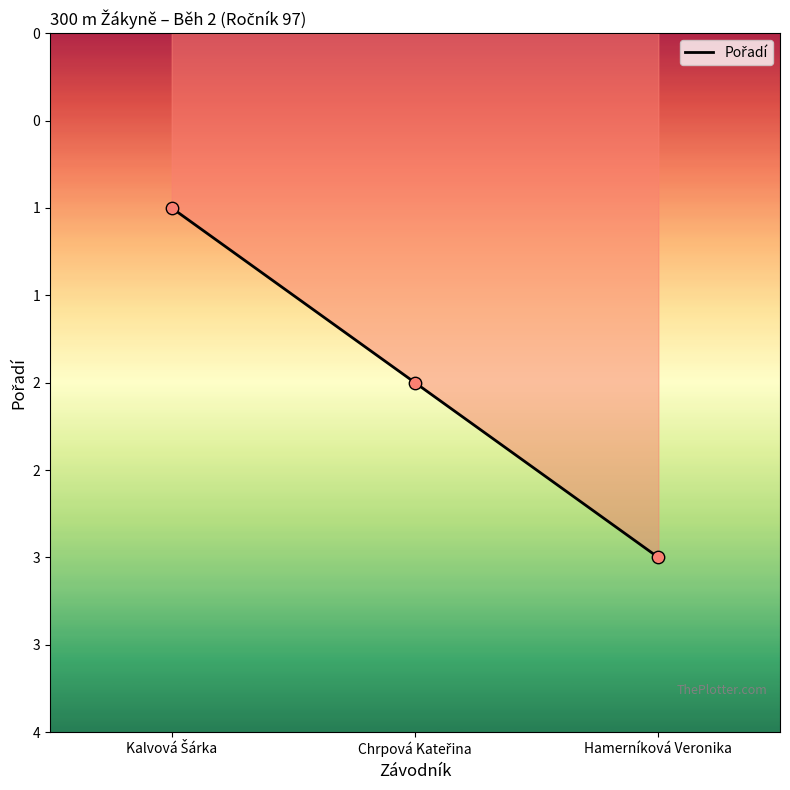

What is the change in value from Chrpová Kateřina to Hamerníková Veronika?

+1